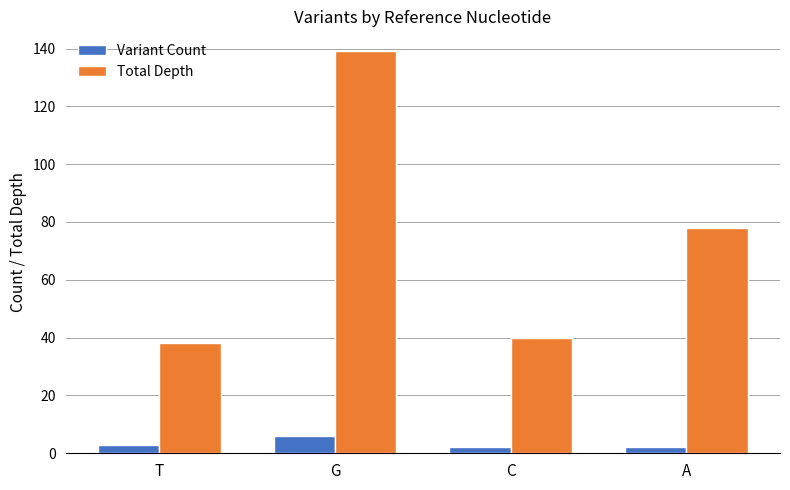

At how many categories does at least one series exceed 2?

4